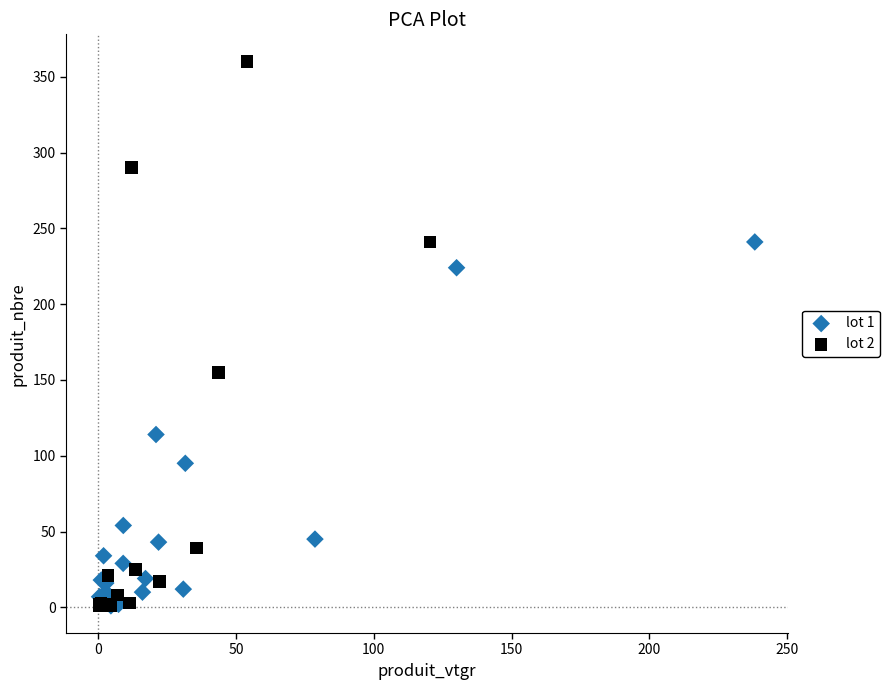

Which series has the largest Y range (max minus min)?

lot 2